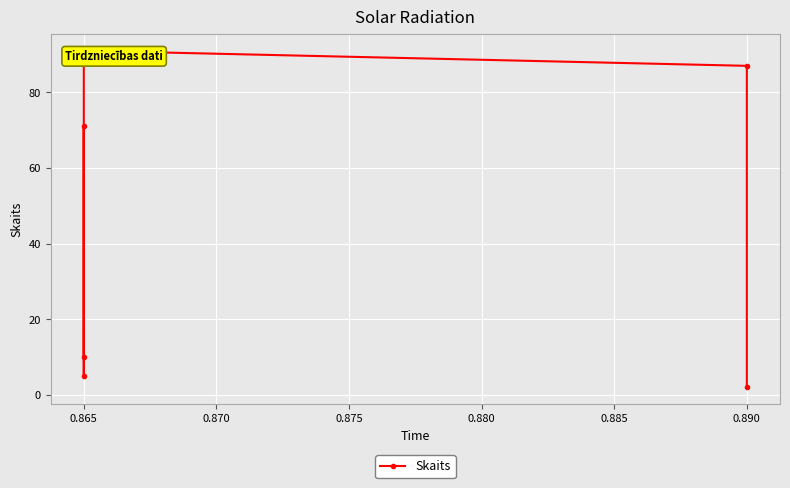

What is the average value?

44